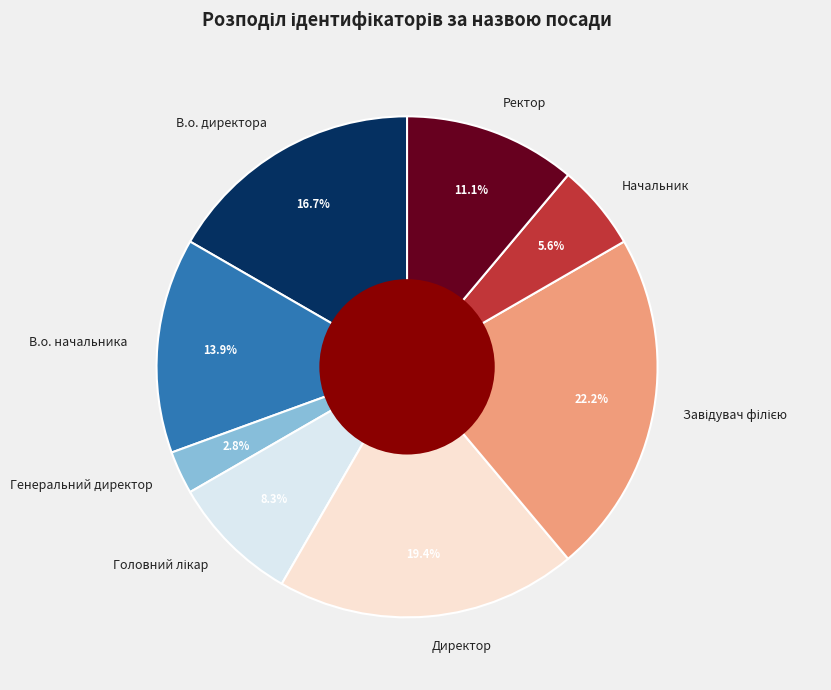

Count the number of slices in the pie.

8